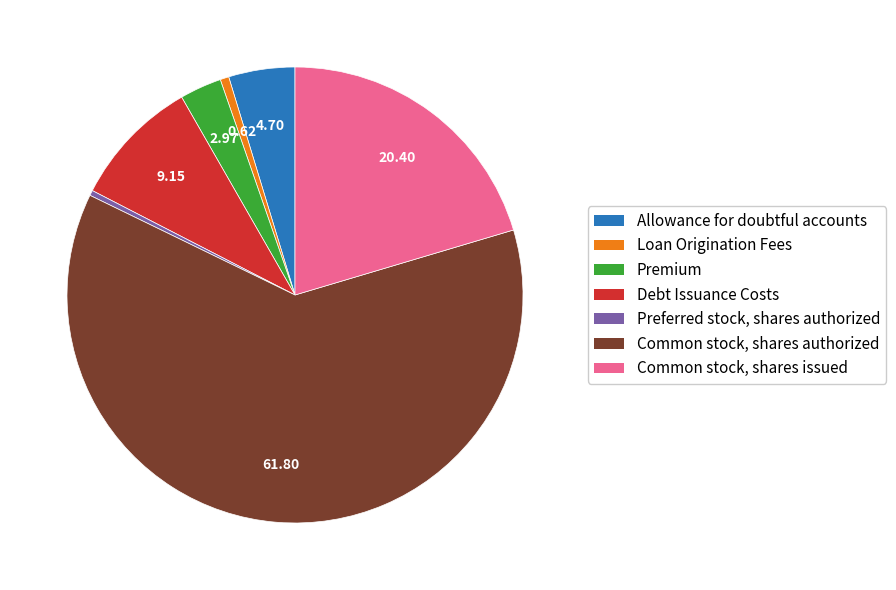

The Common stock, shares authorized slice represents 51% of the pie. True or false?

False